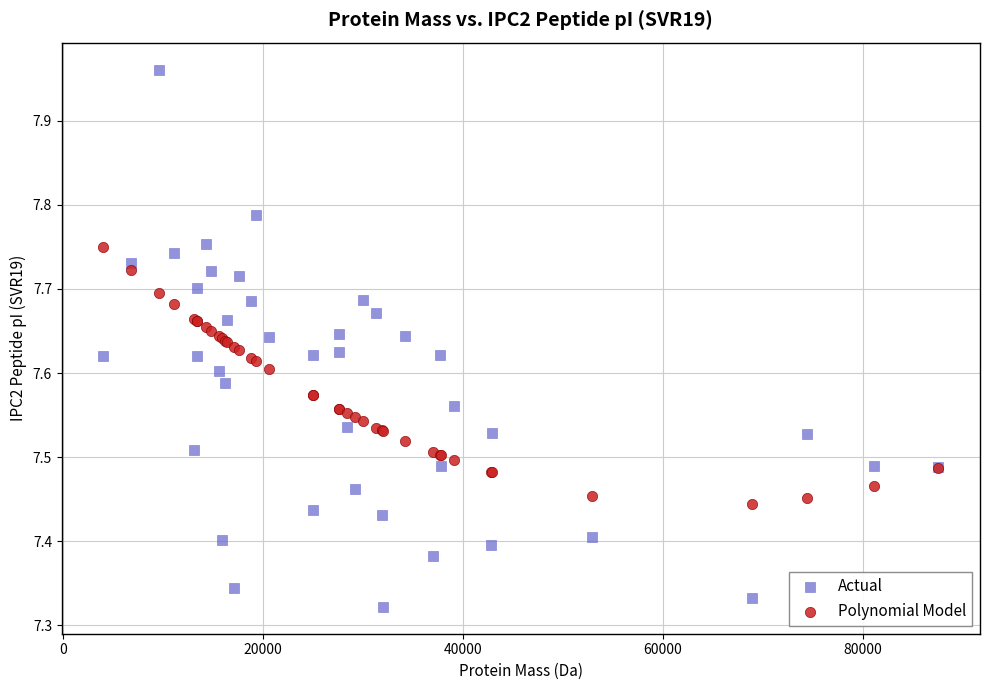

Which series contains the lowest Y value?

Actual